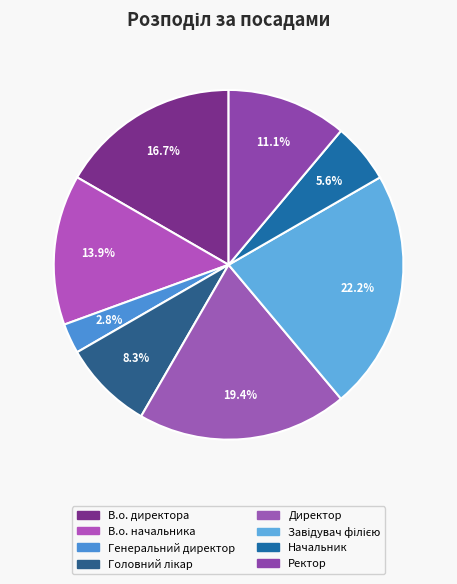

How many segments does this pie chart have?

8